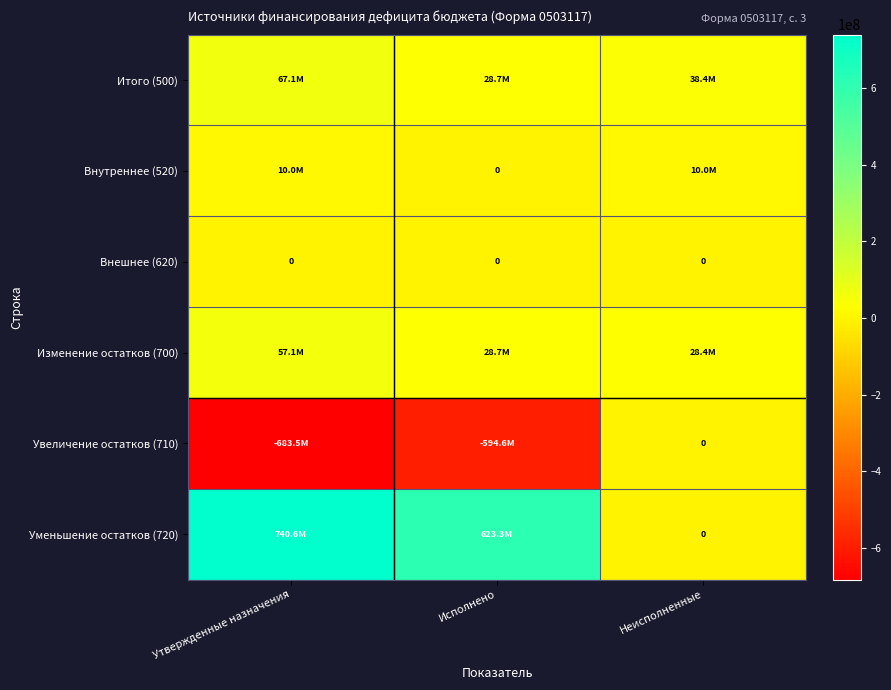

List the series in order of their peak value, lowest first.

Внешнее (620), Увеличение остатков (710), Внутреннее (520), Изменение остатков (700), Итого (500), Уменьшение остатков (720)